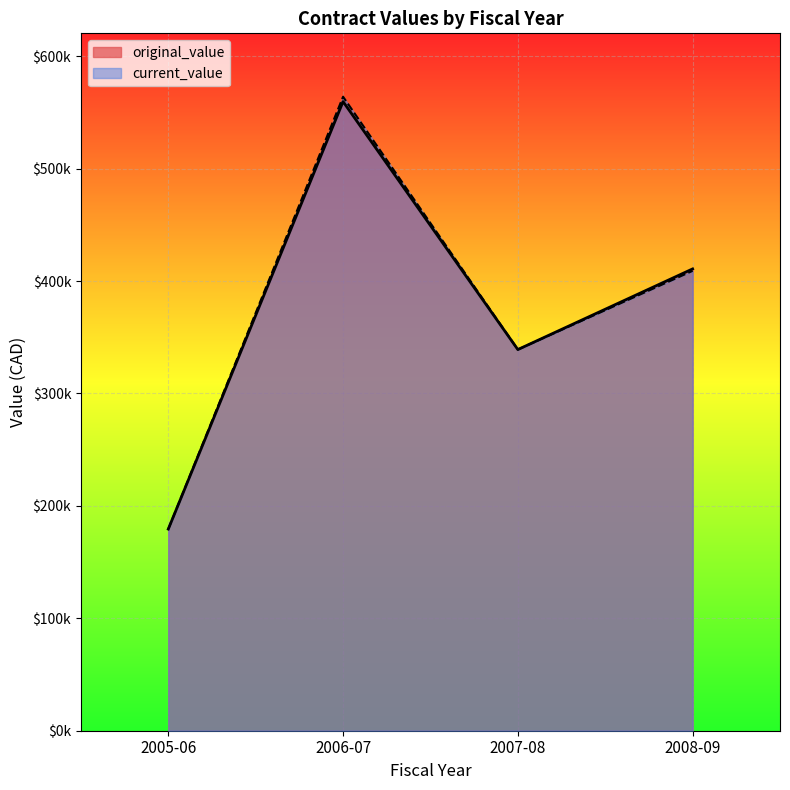

The current_value series shows 20305.7 at 2006-07. True or false?

False